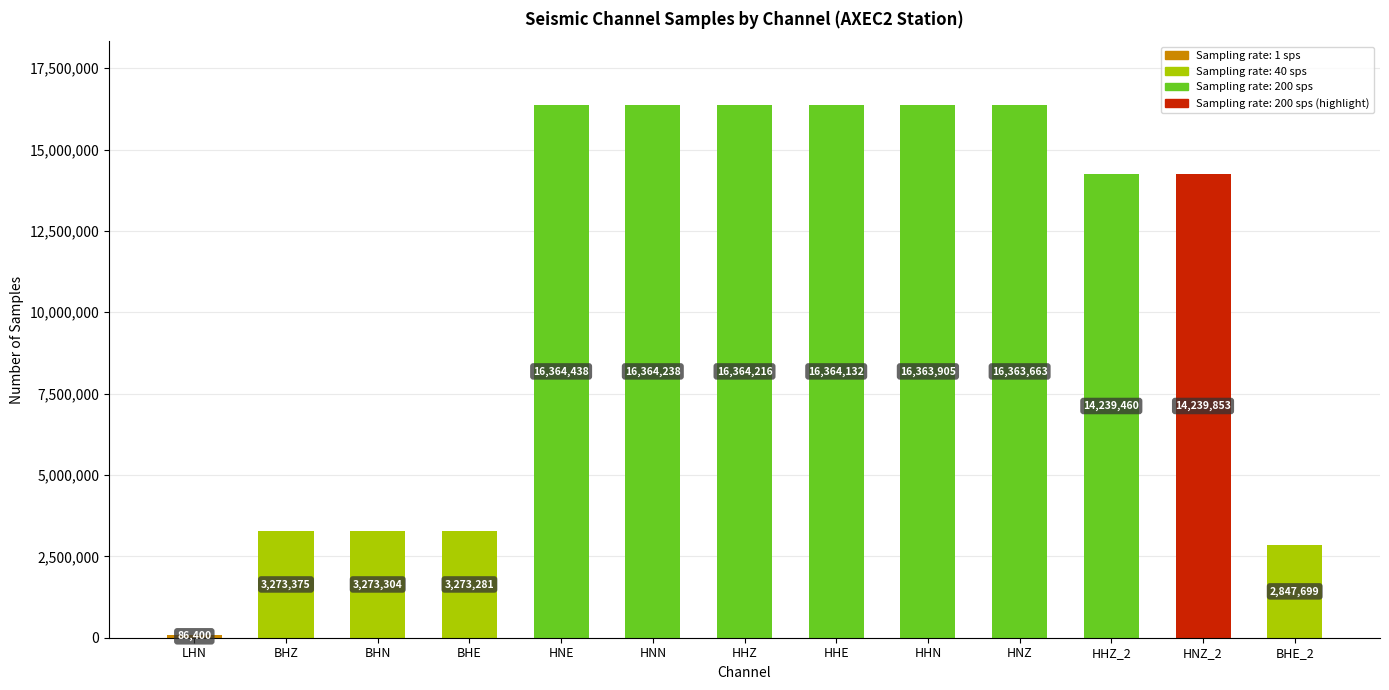

Rank the categories by value from lowest to highest.

LHN, BHE_2, BHE, BHN, BHZ, HHZ_2, HNZ_2, HNZ, HHN, HHE, HHZ, HNN, HNE